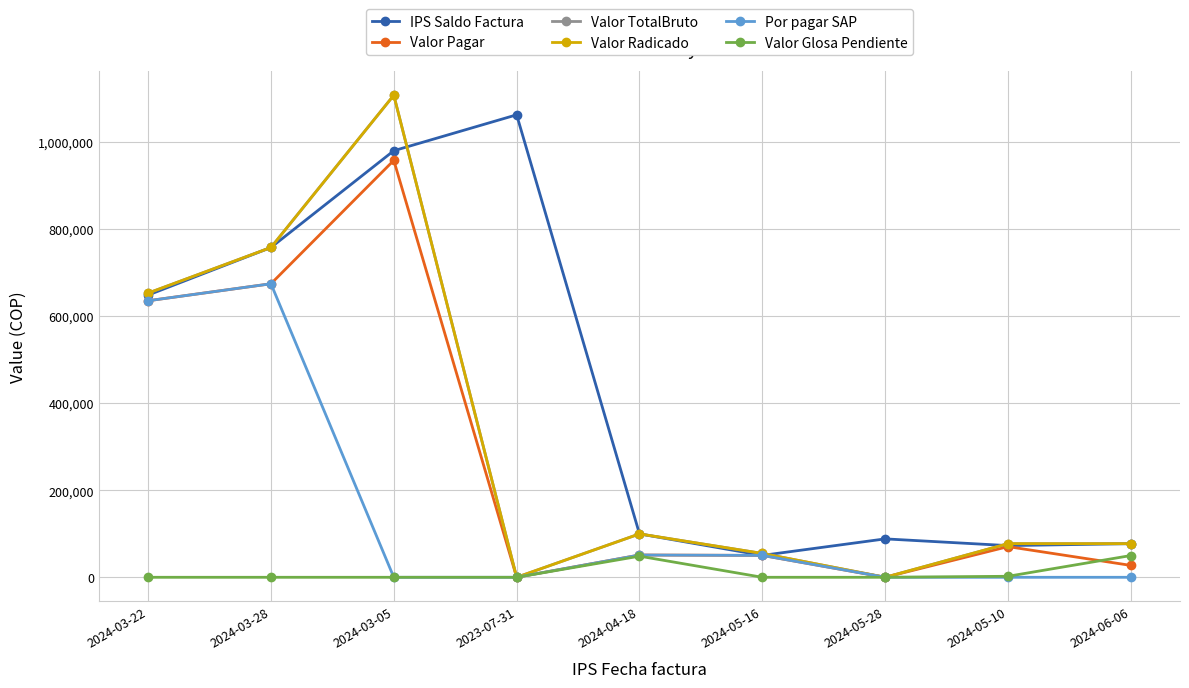

Which series has the largest total across all categories?

IPS Saldo Factura